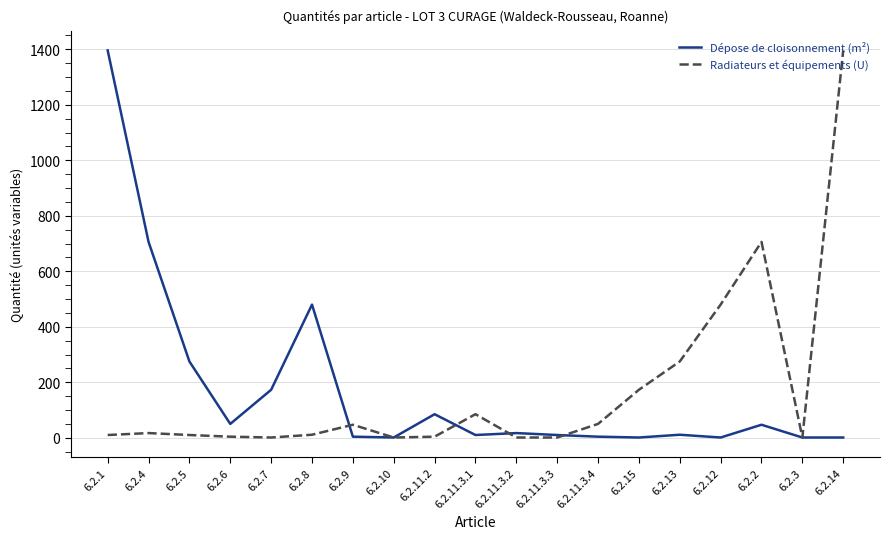

Is it true that Radiateurs et équipements (U) equals 275 at 6.2.13?

True